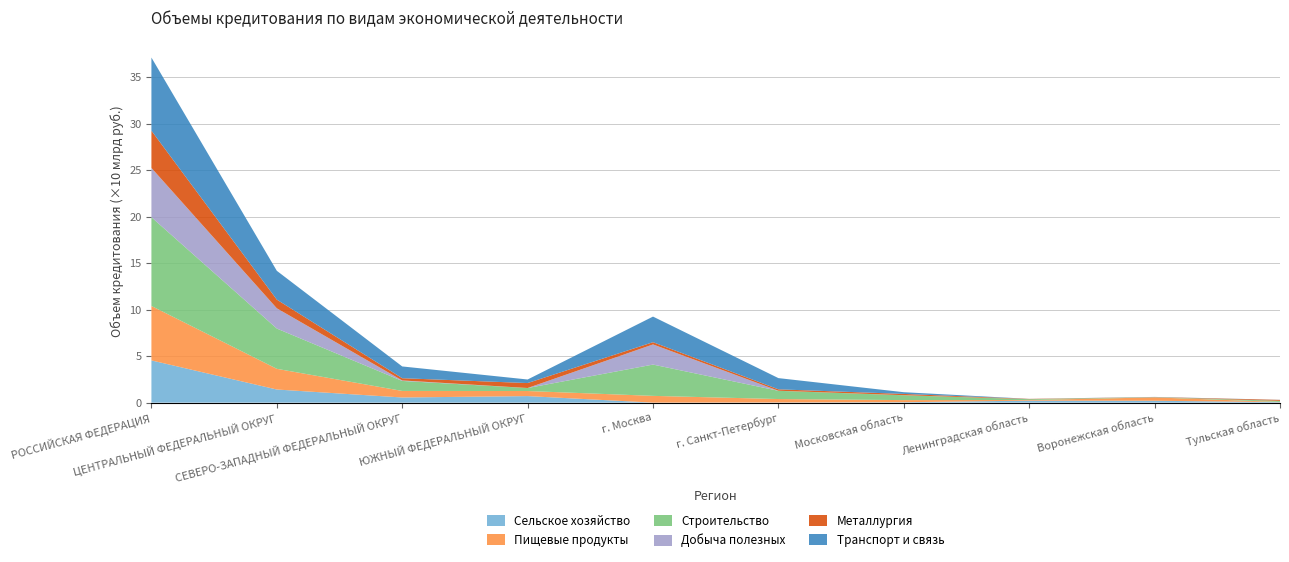

Reading left to right, list all the values displayed in this chart.

Сельское хозяйство: 45373	14093	5535	7022	7	156	444	2126	2009	509
Пищевые продукты: 58503	22242	7029	5451	7257	3699	2262	676	3610	226
Строительство: 95416	43275	10749	3211	33628	8852	5220	870	198	1169
Добыча полезных: 52970	21765	539	28	21642	72	74	10	0	21
Металлургия: 40034	9347	2398	5320	2418	1522	1345	323	138	1022
Транспорт и связь: 78592	30957	12639	3827	27522	12047	1854	52	178	98